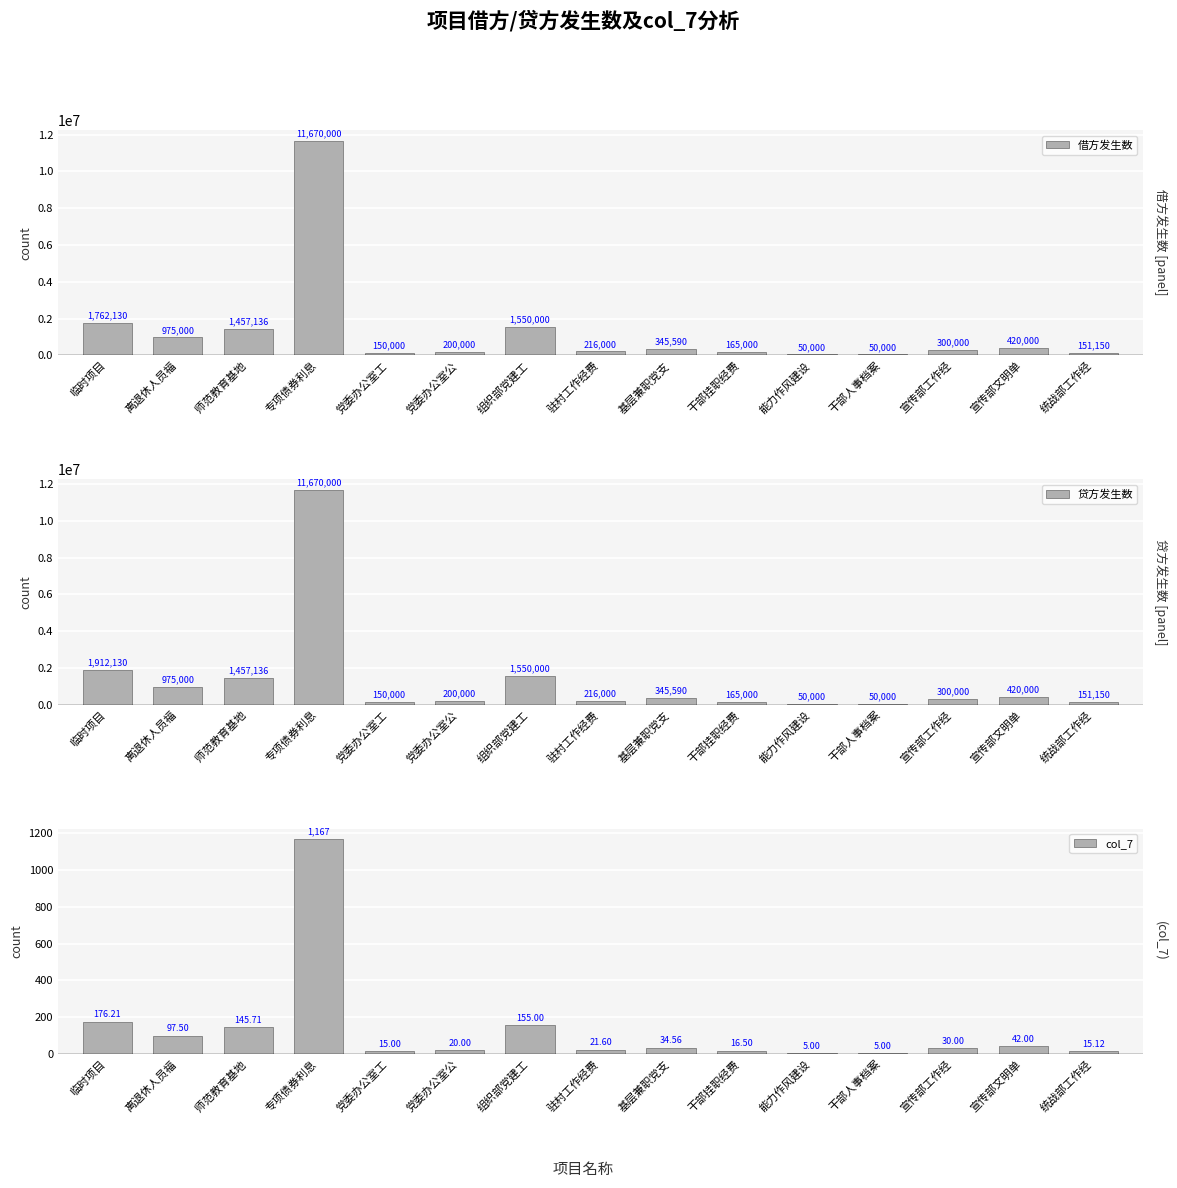

The value of 借方发生数 at 干部挂职经费 is 271690.5. True or false?

False